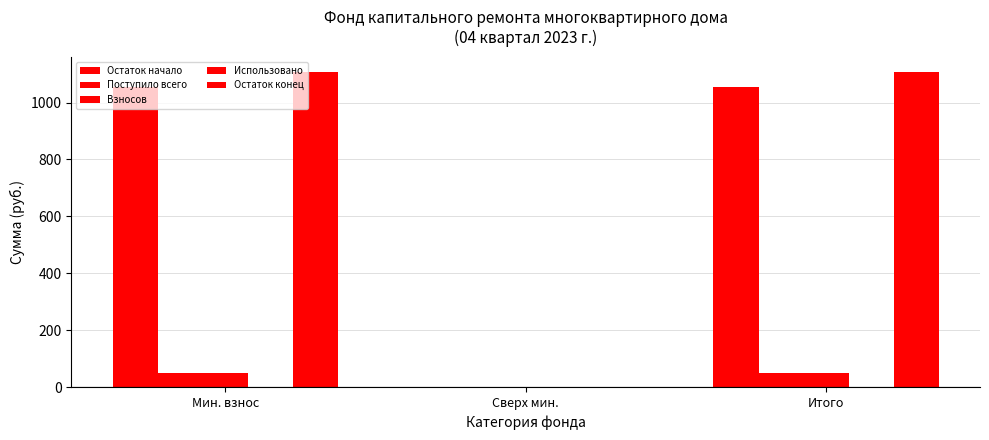

How many groups of bars are there?

3